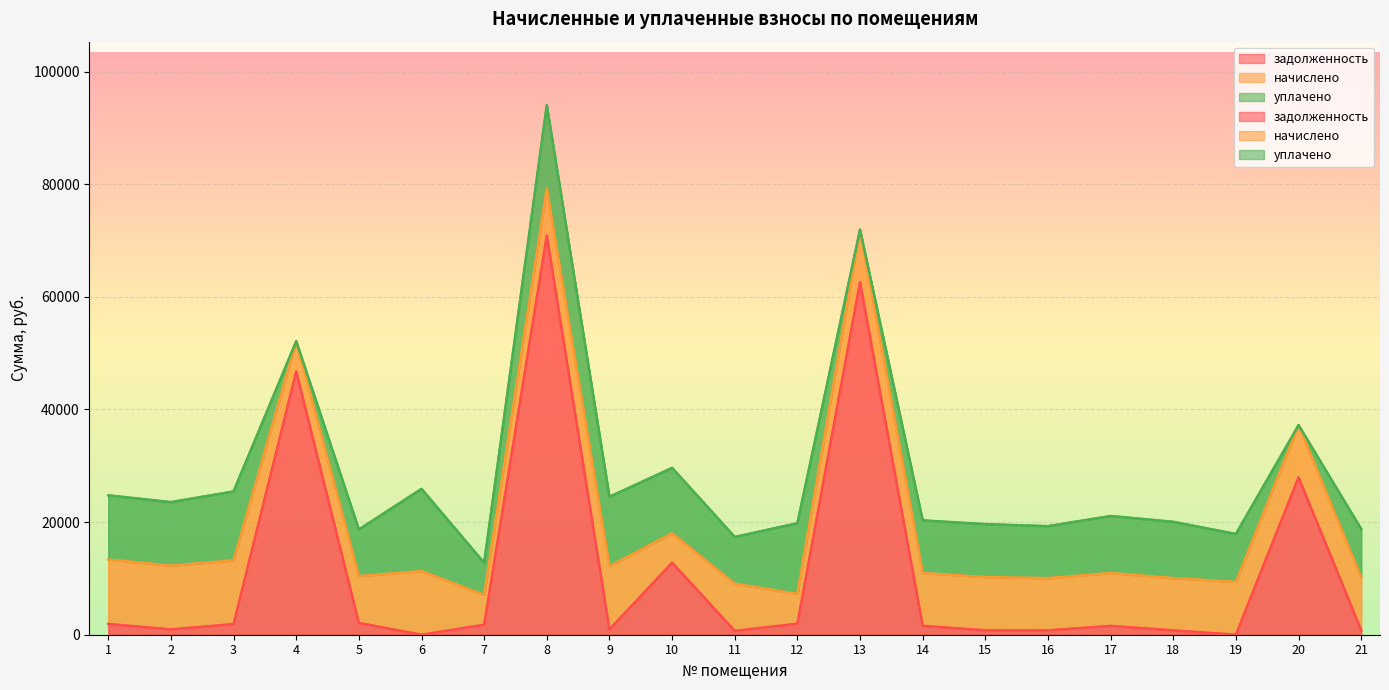

Which series ends up on top after the final intersection of уплачено and задолженность?

уплачено